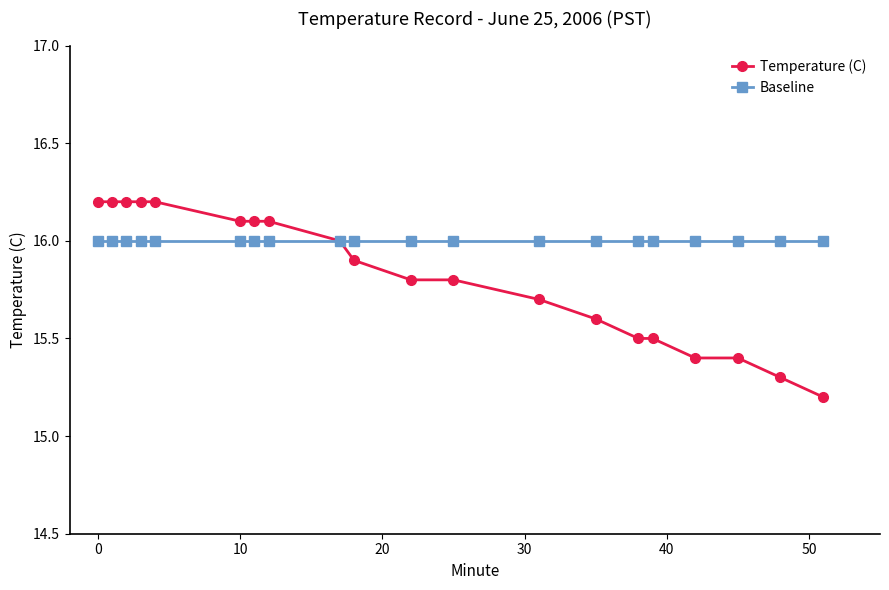

What is the value of the Baseline point at the 18th from the left?

16.0